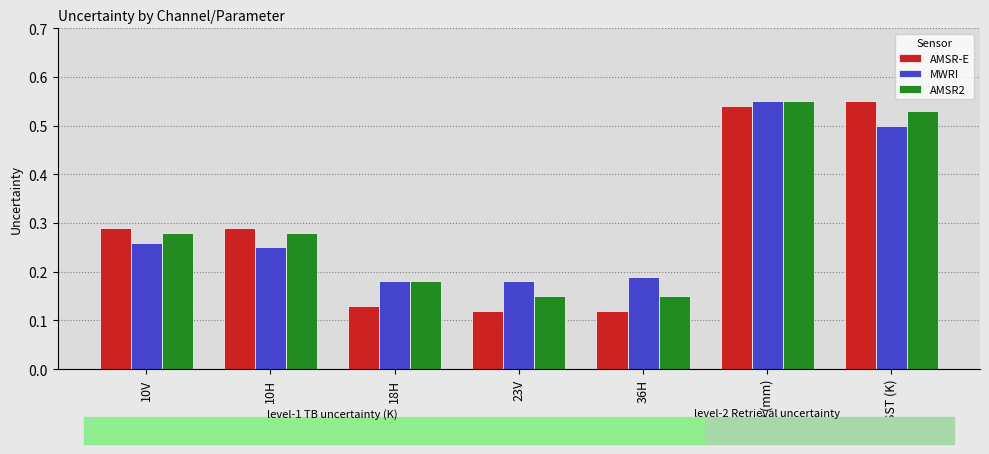

At which category is the sum across all series the highest?

CWV (mm)